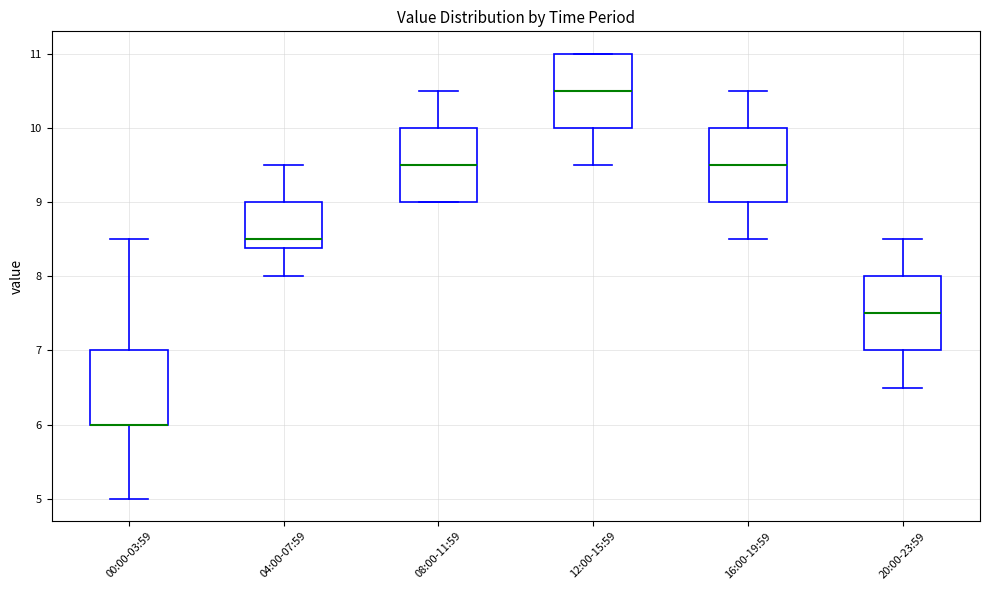

Reading left to right, transcribe this box plot: for each box, give where its median line is, the range the box spans, and where its two whiskers end, as read against the y-axis. The values are not printed on the chart, so give them approximately, as read against the axis.

00:00-03:59: median 6.0 (drawn on the box's lower edge), box 6.0 to 7.0, whiskers 5.0 to 8.5
04:00-07:59: median 8.5, box 8.4 to 9.0, whiskers 8.0 to 9.5
08:00-11:59: median 9.5, box 9.0 to 10.0, whiskers 9.0 to 10.5
12:00-15:59: median 10.5, box 10.0 to 11.0, whiskers 9.5 to 11.0
16:00-19:59: median 9.5, box 9.0 to 10.0, whiskers 8.5 to 10.5
20:00-23:59: median 7.5, box 7.0 to 8.0, whiskers 6.5 to 8.5